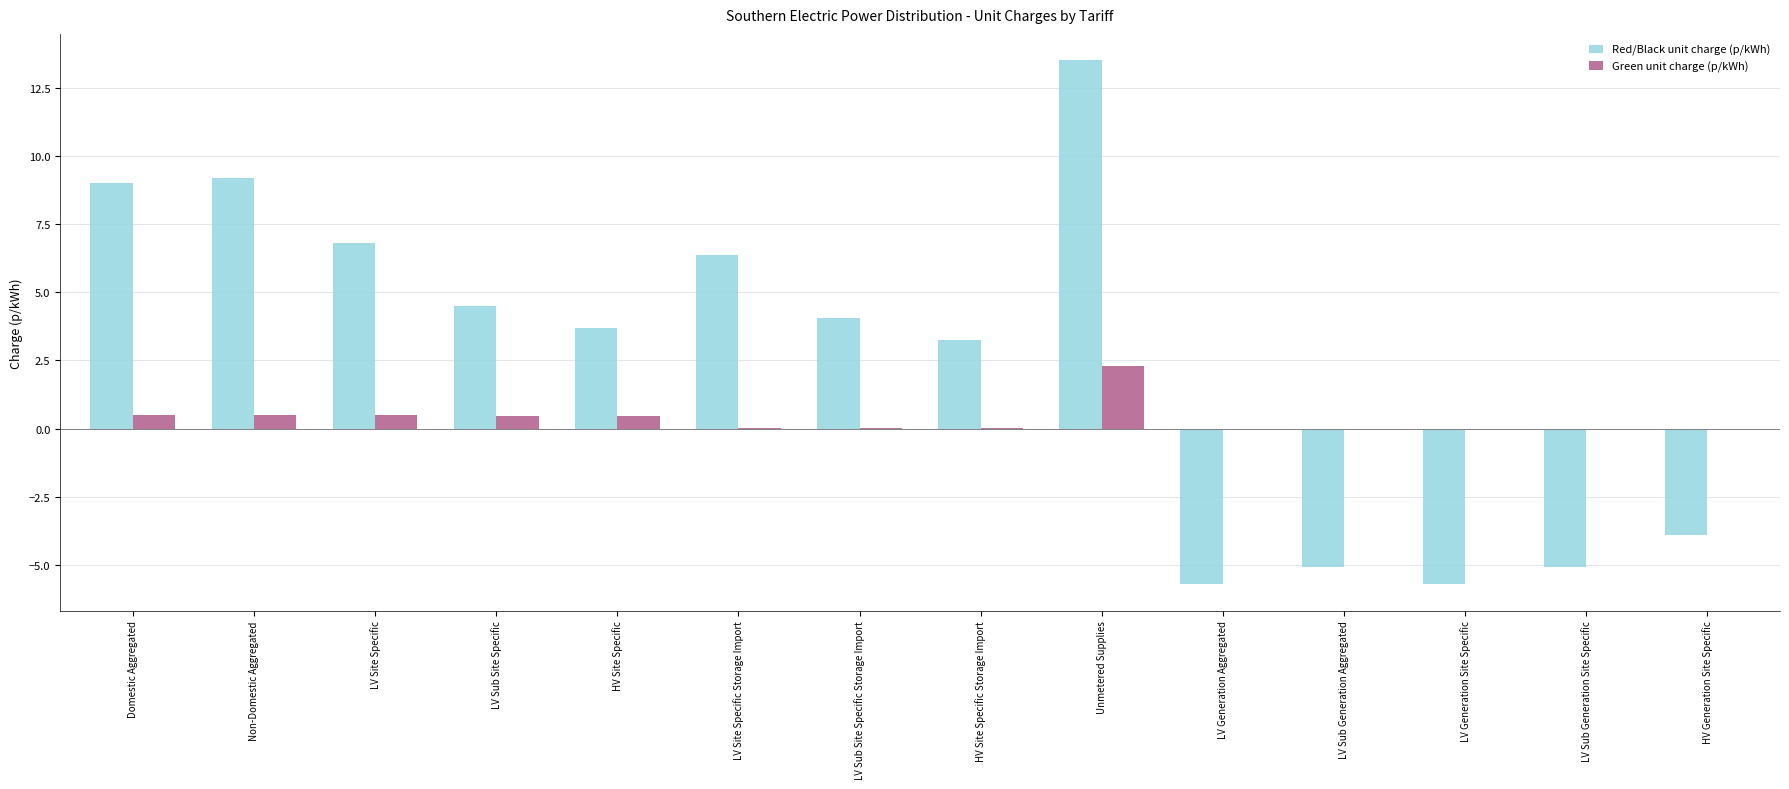

How many data points does each series have?

14